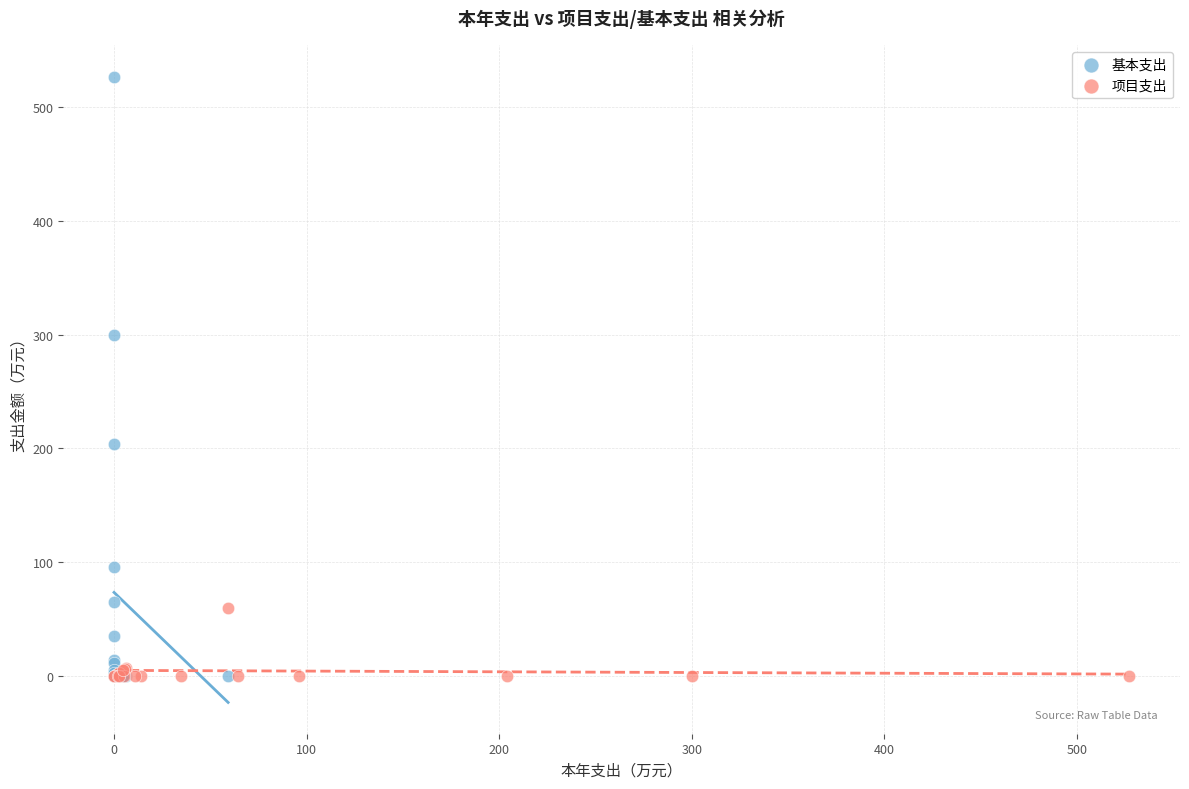

Which series has the widest spread of Y values?

基本支出